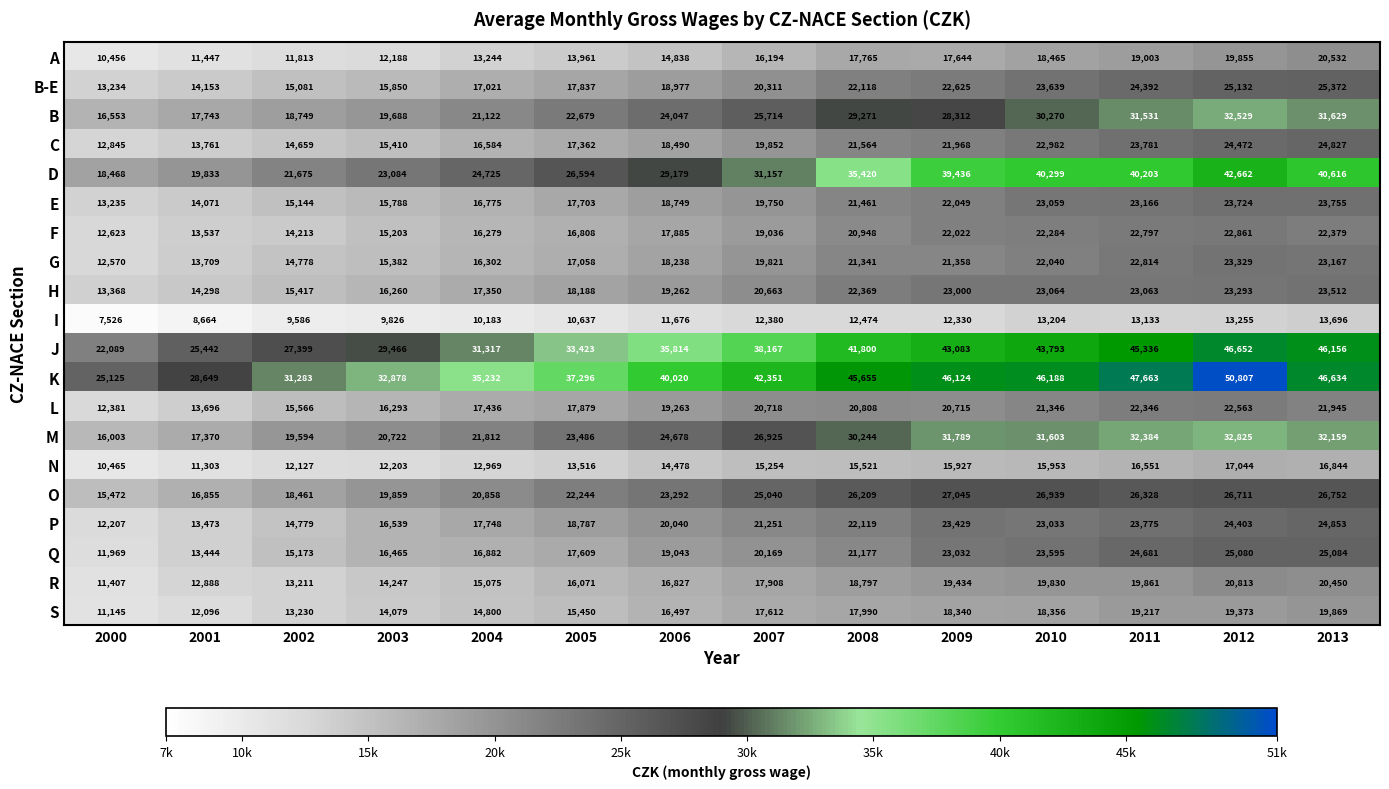

Which category has the lowest value across all series?

2000